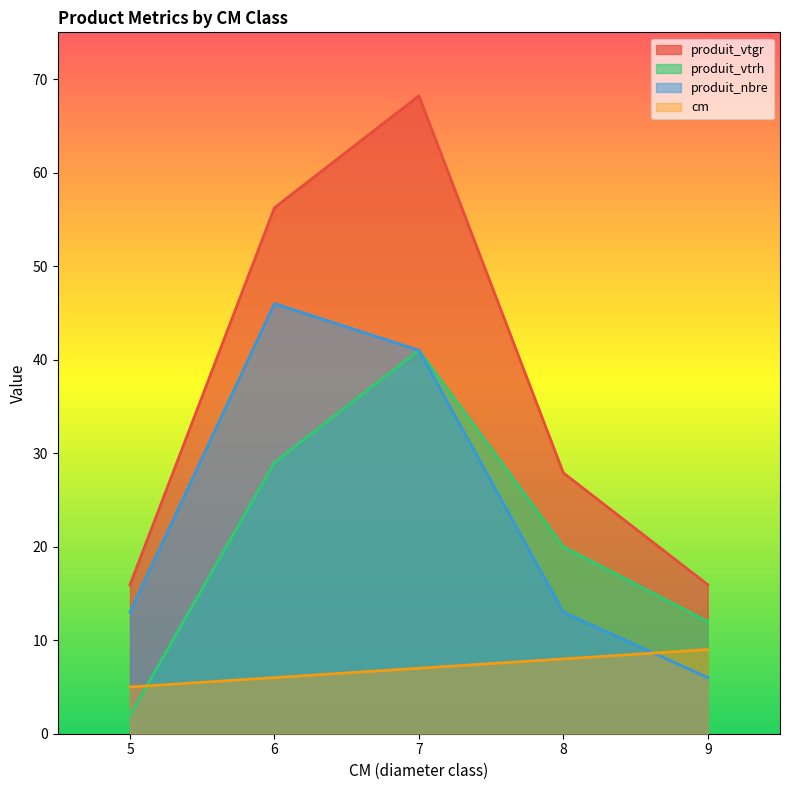

Is it true that cm equals 10.5 at 7?

False